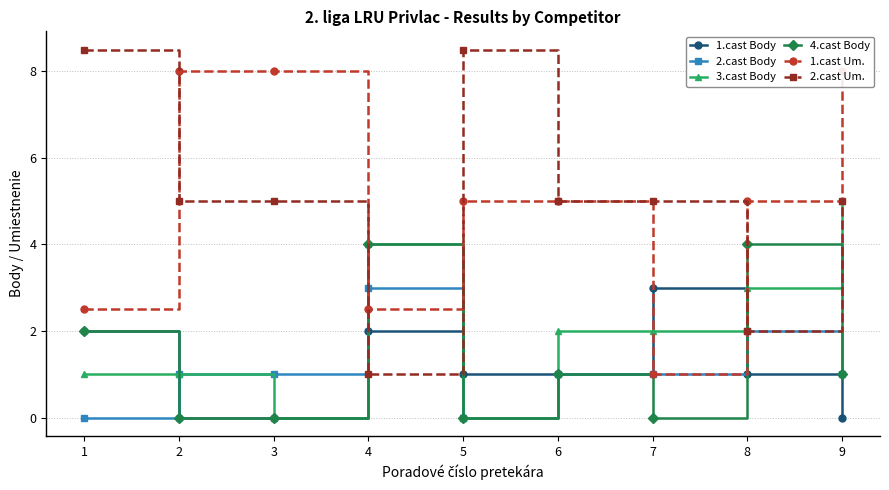

Where does the 4.cast Body series first go above 1?

1